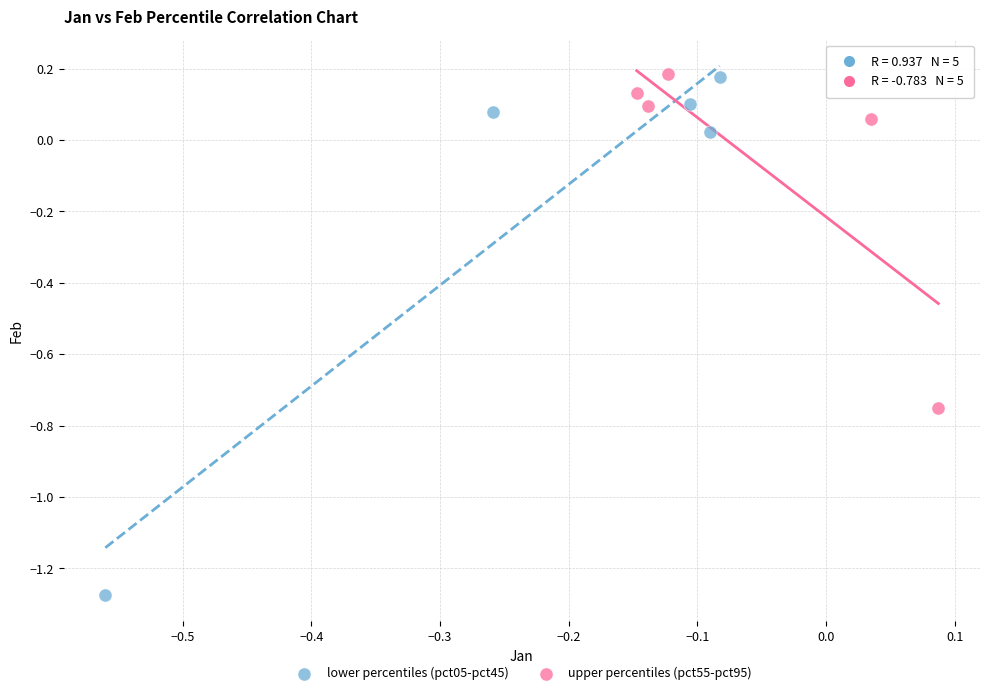

Which series has the widest spread of Y values?

lower percentiles (pct05-pct45)